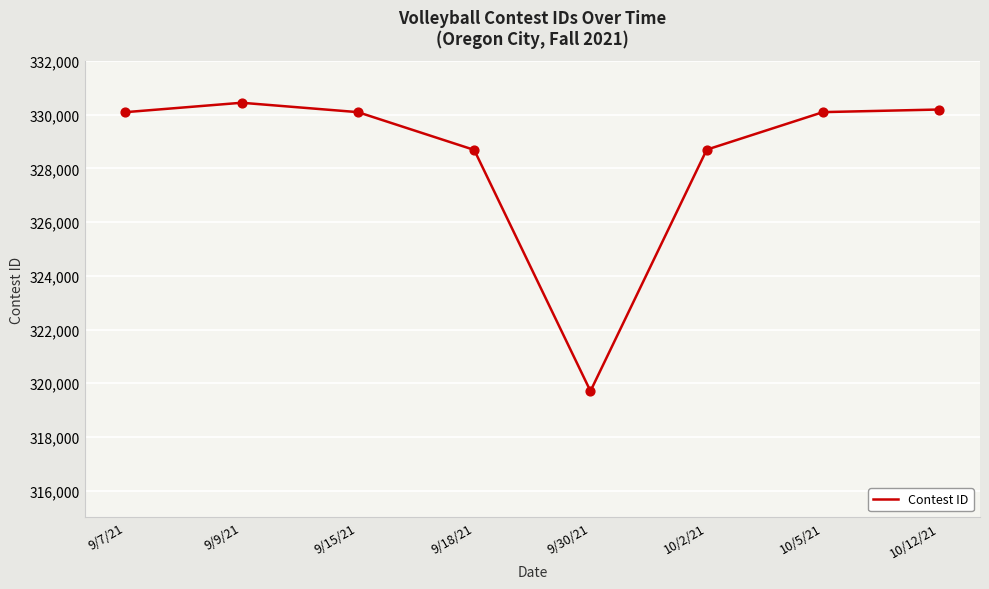

What is the change in value from 9/9/21 to 10/12/21?

-252